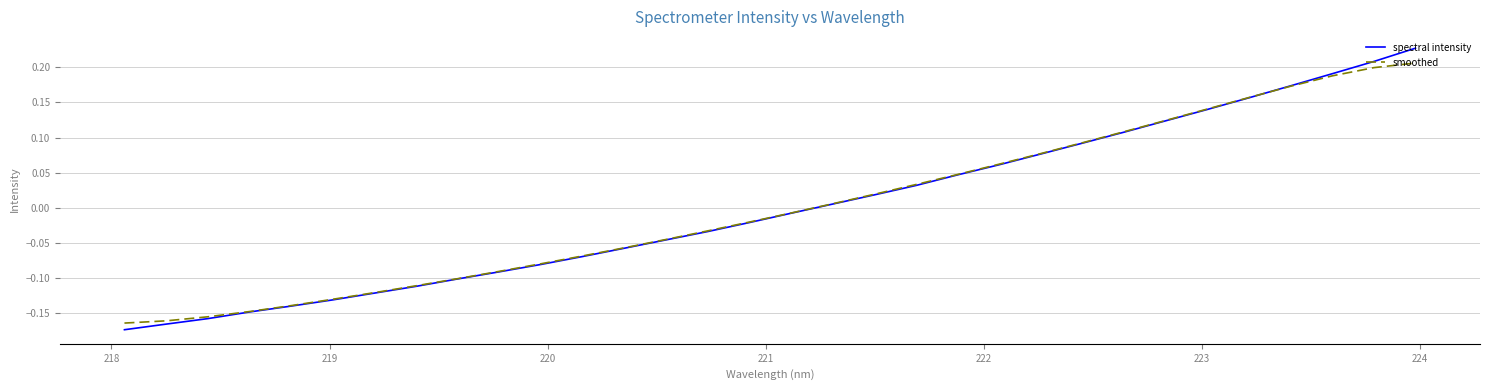

True or false: spectral intensity has more than 1 points higher than both neighbors.

False